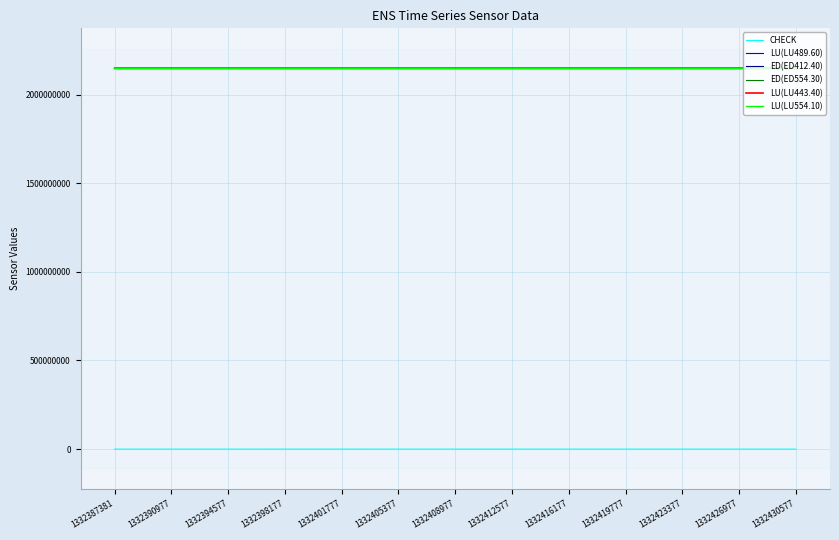

Is it true that ED(ED554.30) equals 668346784 at 1332430577?

False